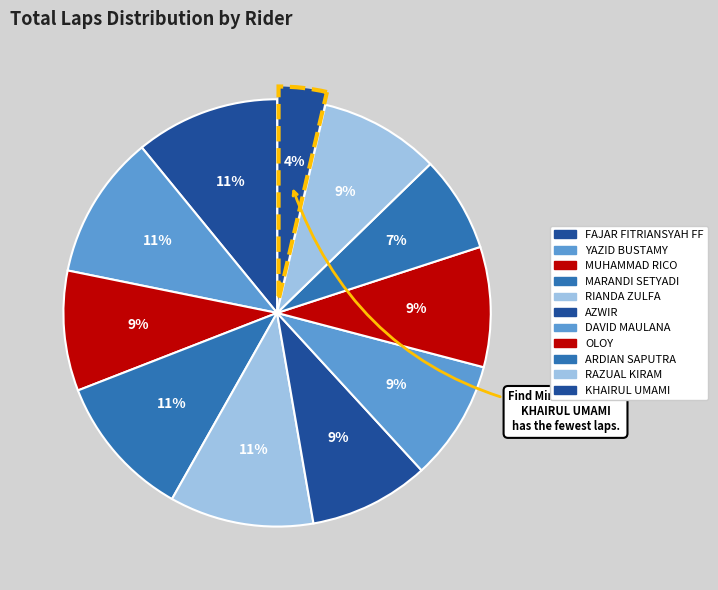

Is there a majority slice in this chart?

No